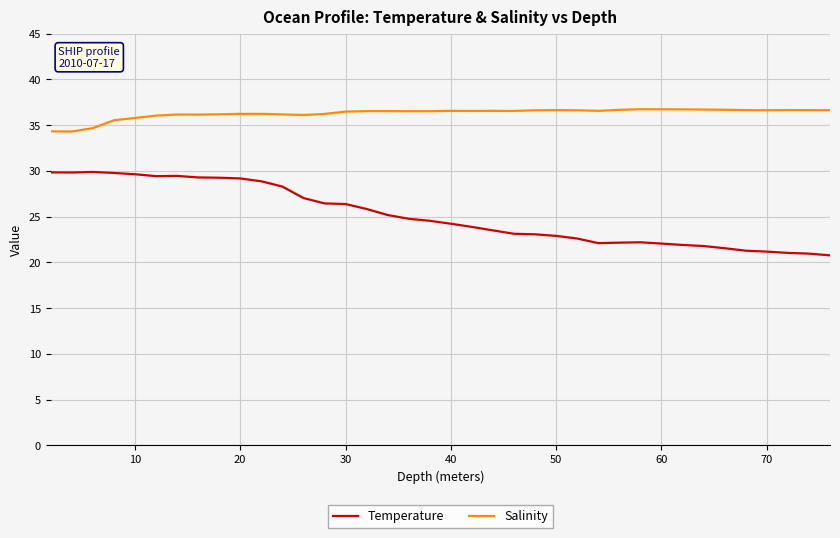

What is the minimum value shown in the chart?

20.8